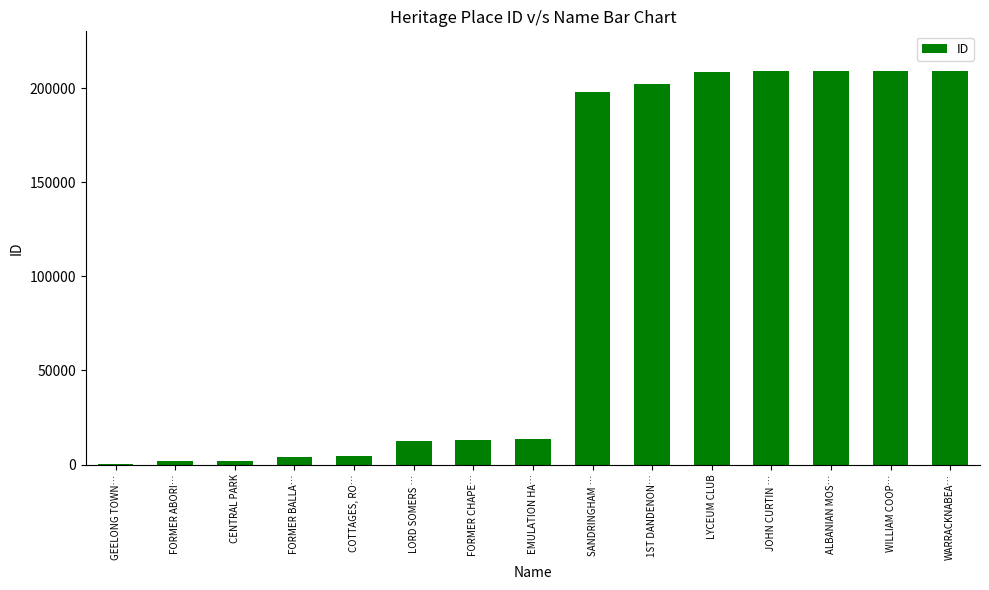

True or false: the data shows 197956 at SANDRINGHAM ….

True